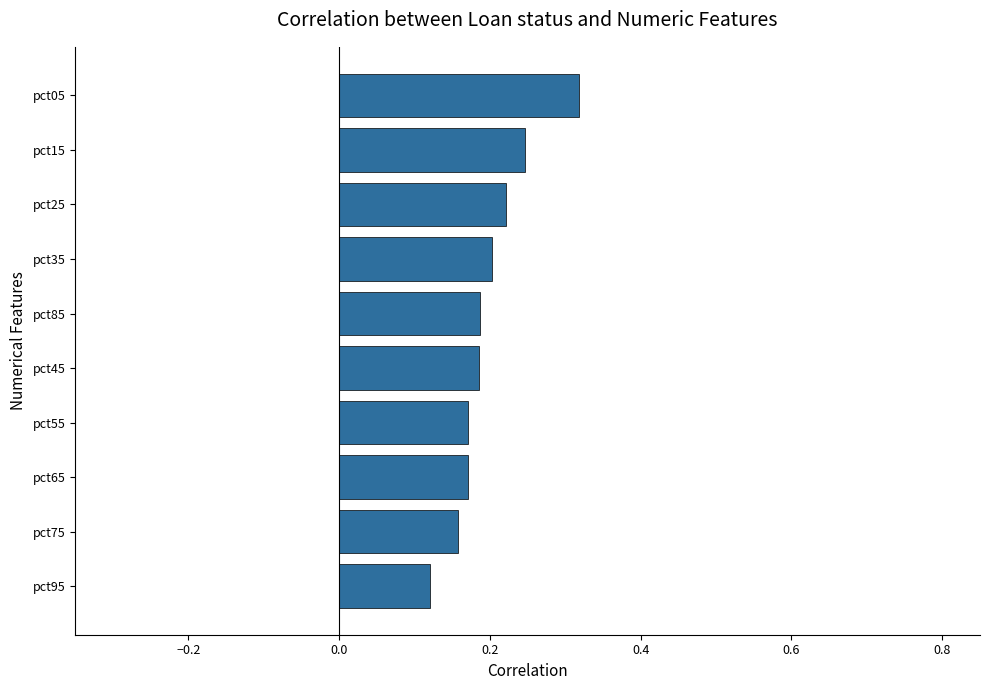

Where is the data nearest to the value 0?

pct95